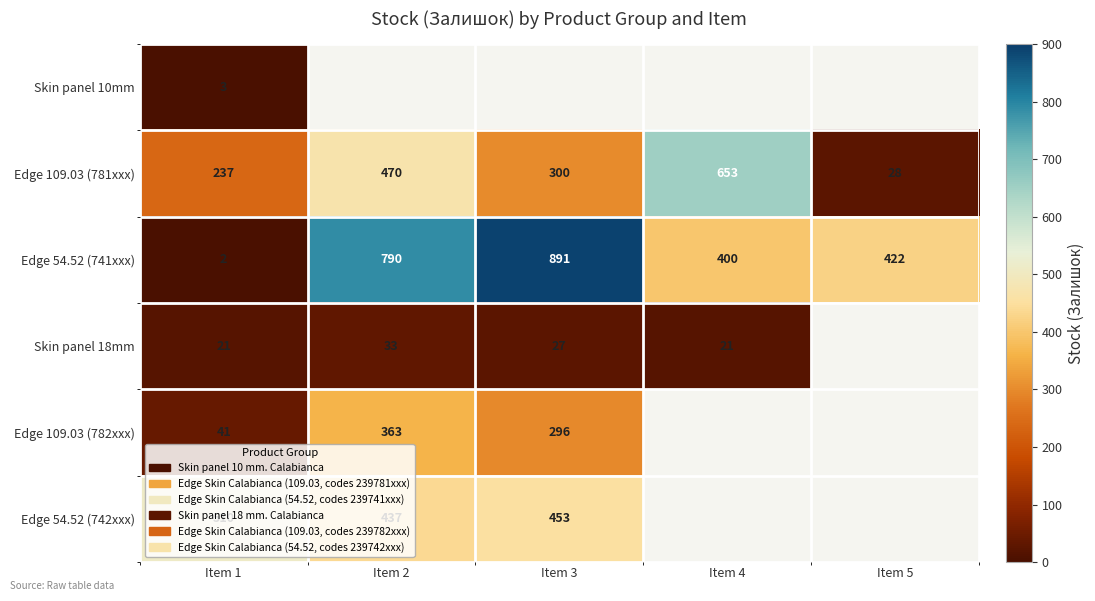

Is the value of Edge 54.52 (741xxx) at Item 1 greater than the value of Skin panel 18mm at Item 1?

No